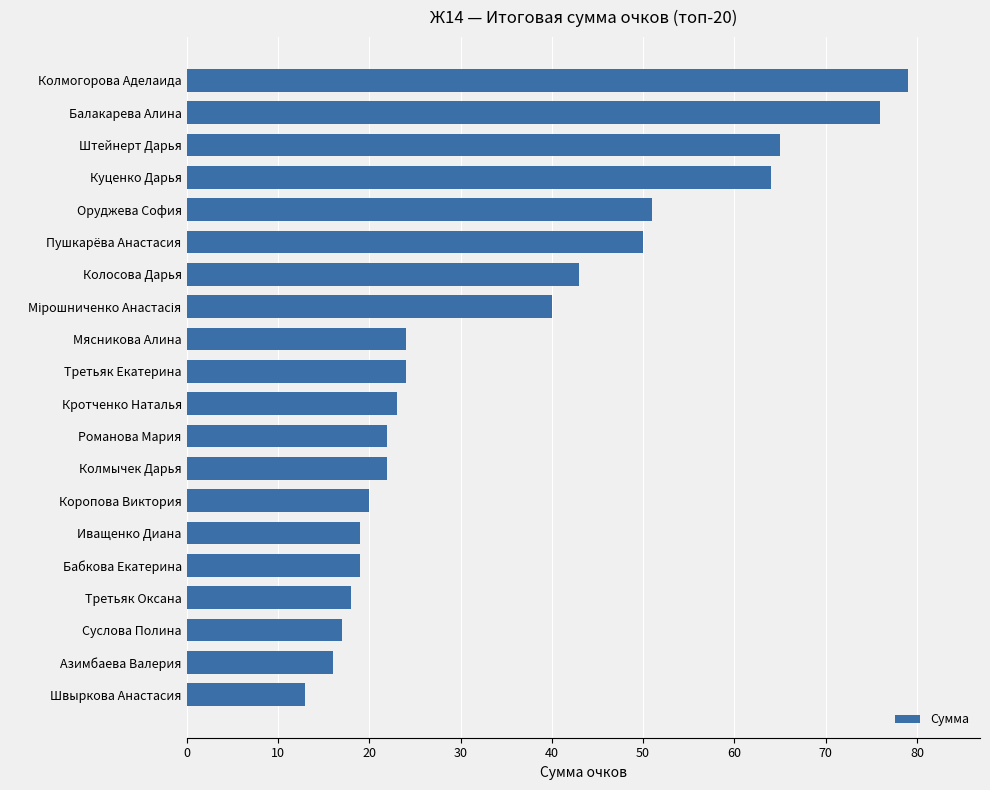

Reading bottom to top, transcribe all the data shown in this chart.

13	16	17	18	19	19	20	22	22	23	24	24	40	43	50	51	64	65	76	79